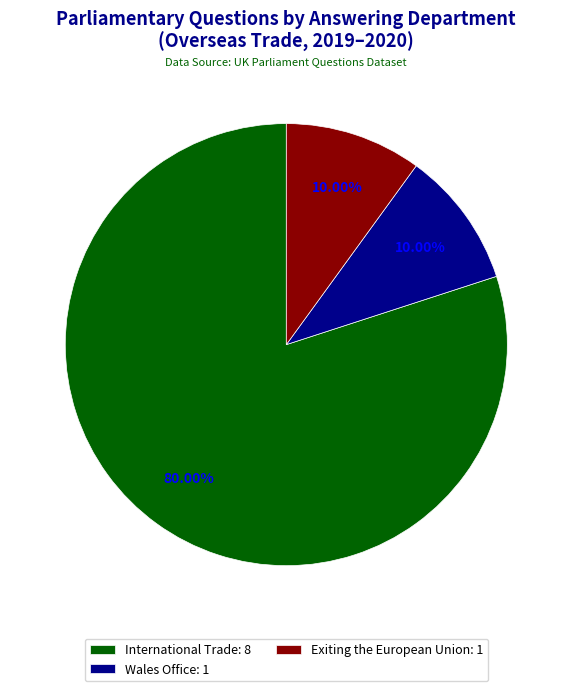

Between International Trade: 8 and Wales Office: 1, which is larger?

International Trade: 8